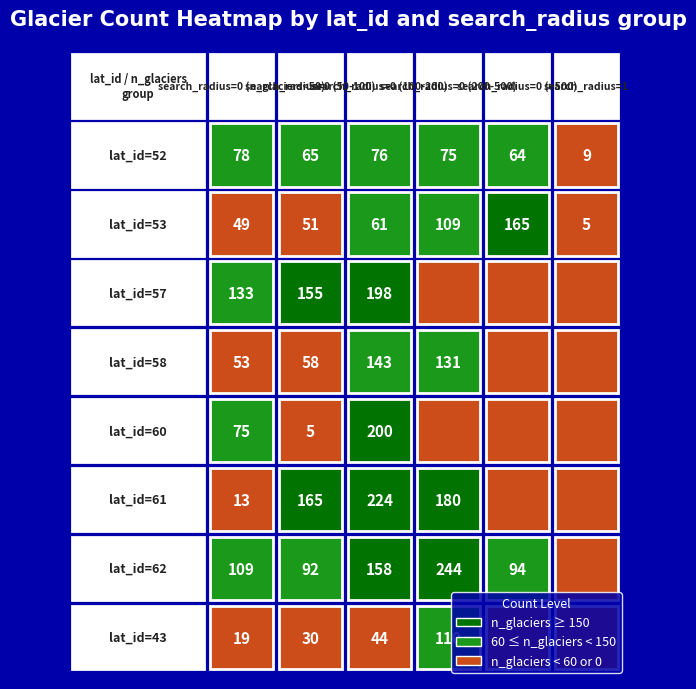

Between 0 and 10, which is larger?

10